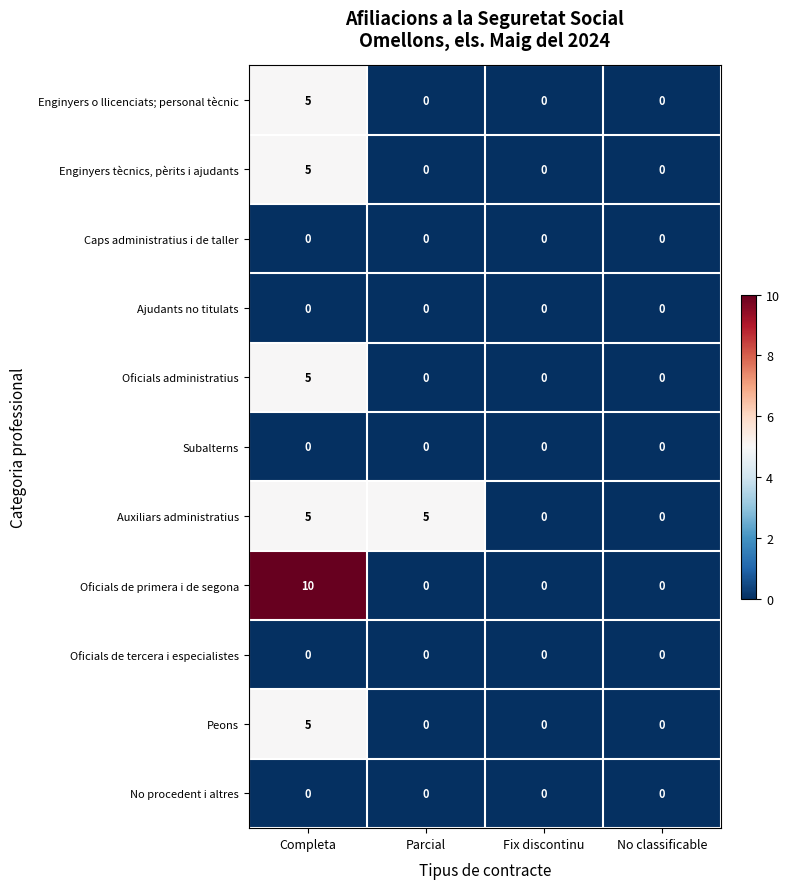

What is the difference between the highest and lowest values at Completa?

10